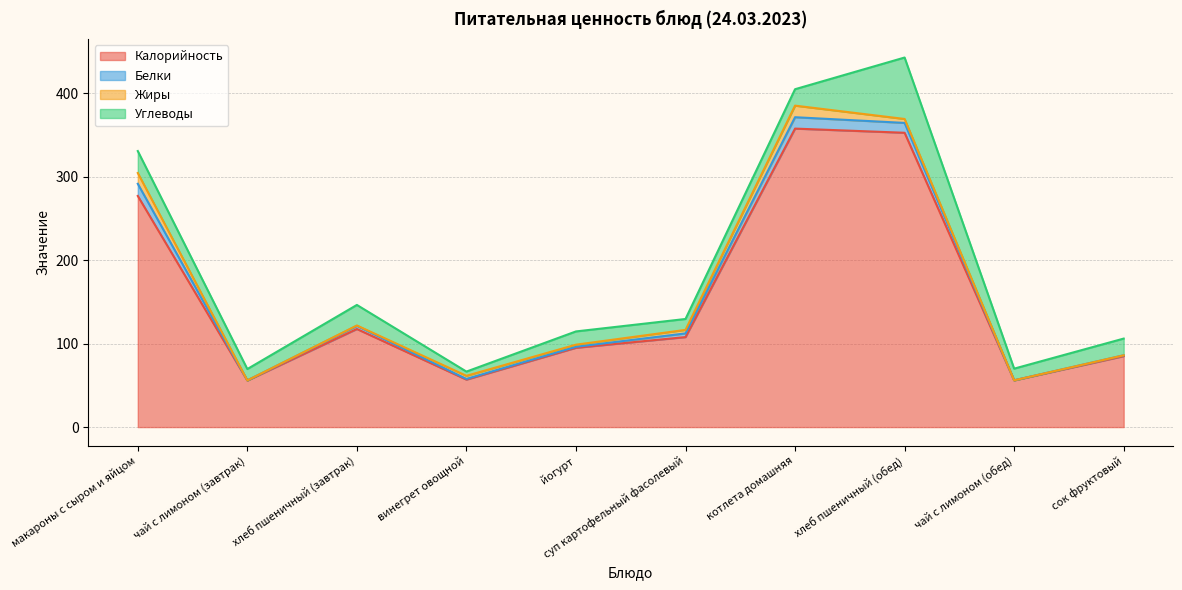

True or false: Жиры has a value of 20.3 at котлета домашняя.

False